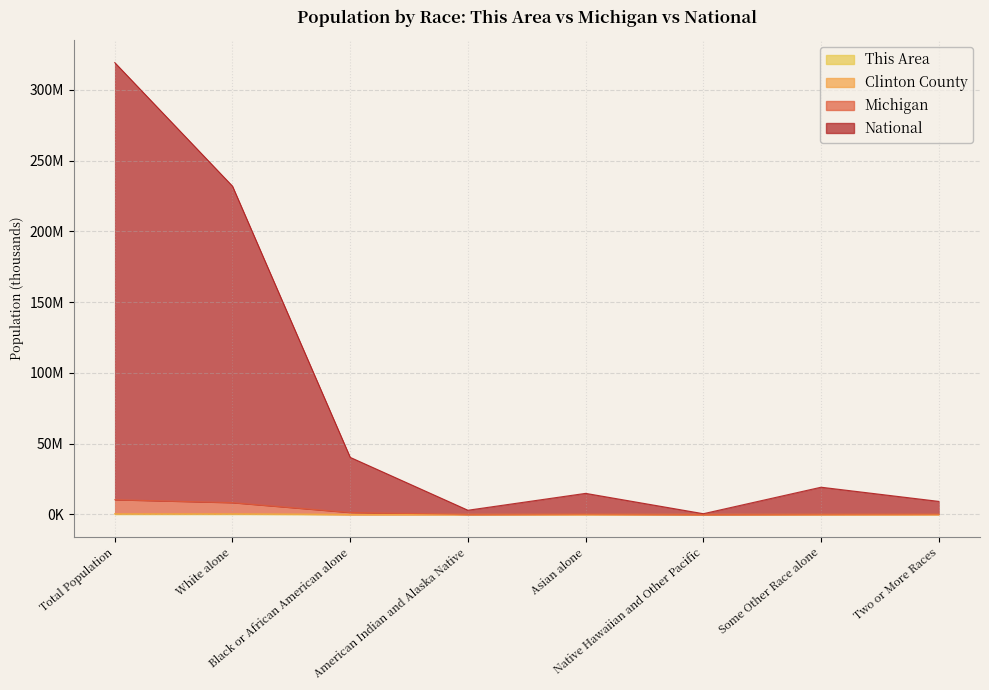

Between American Indian and Alaska Native and Two or More Races, which series saw the biggest shift?

National